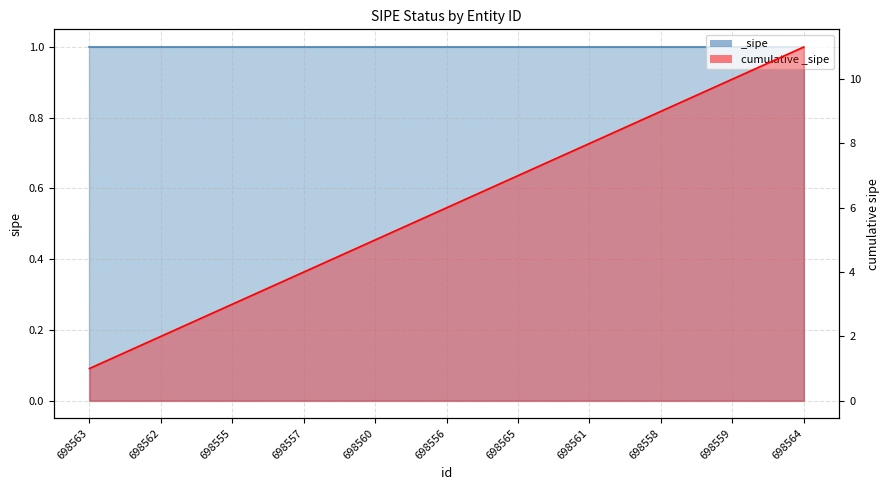

Reading left to right, what are all the values shown in this chart?

698563=1	698562=2	698555=3	698557=4	698560=5	698556=6	698565=7	698561=8	698558=9	698559=10	698564=11